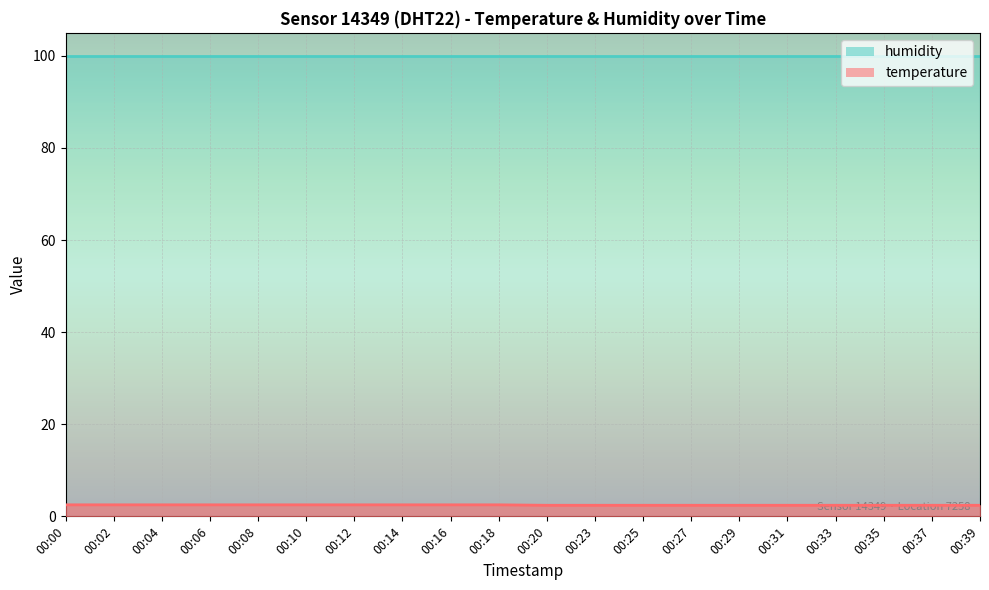

The value at 00:02 is 3.7. True or false?

False